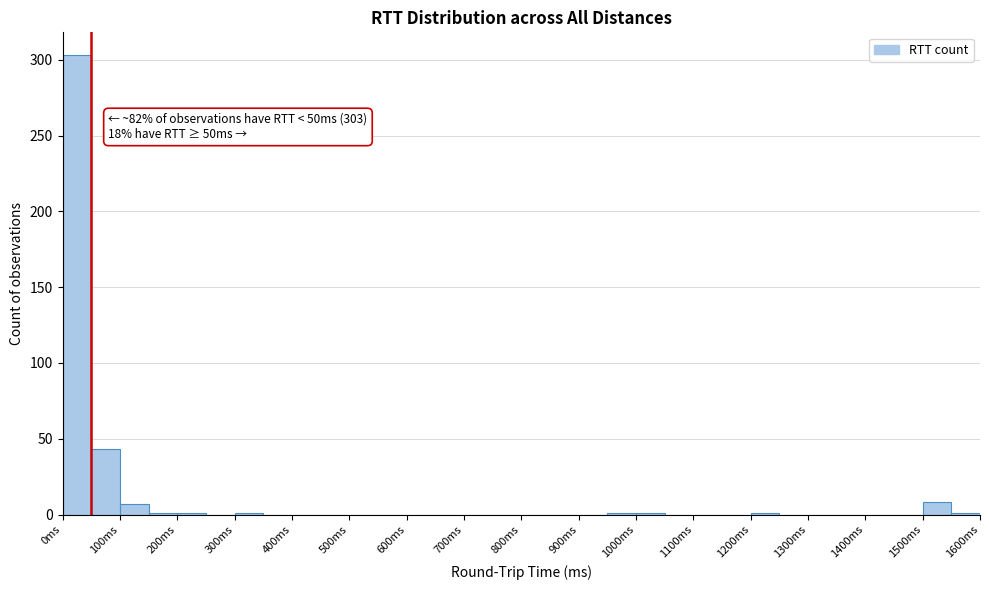

Over which range of the x-axis is the bar tallest?

0 to 50